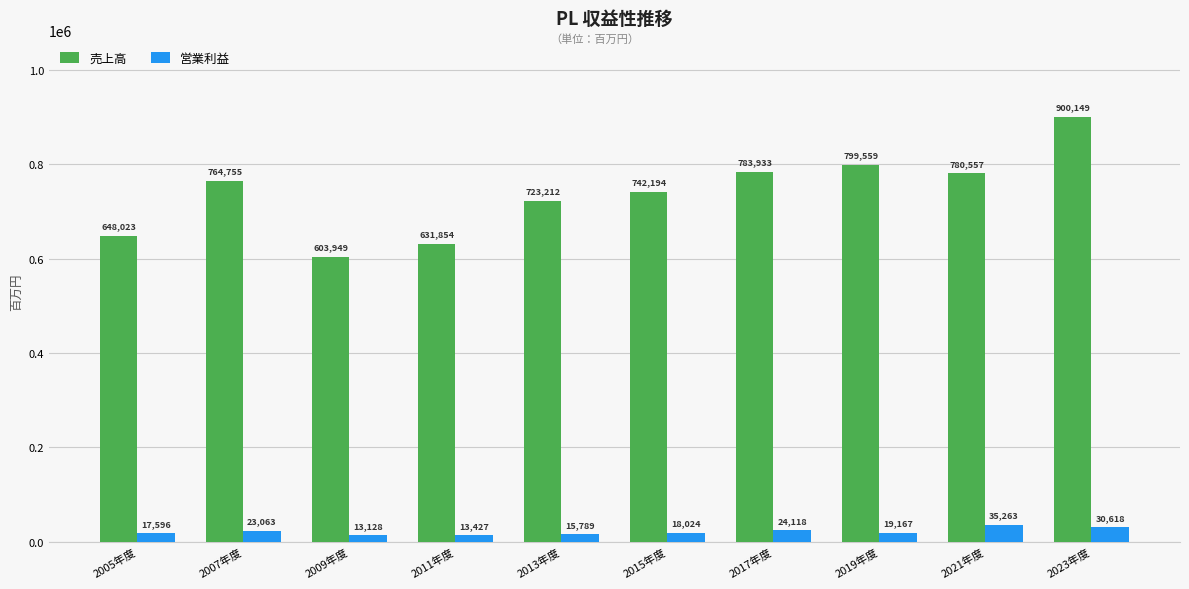

Does the chart contain any negative values?

No